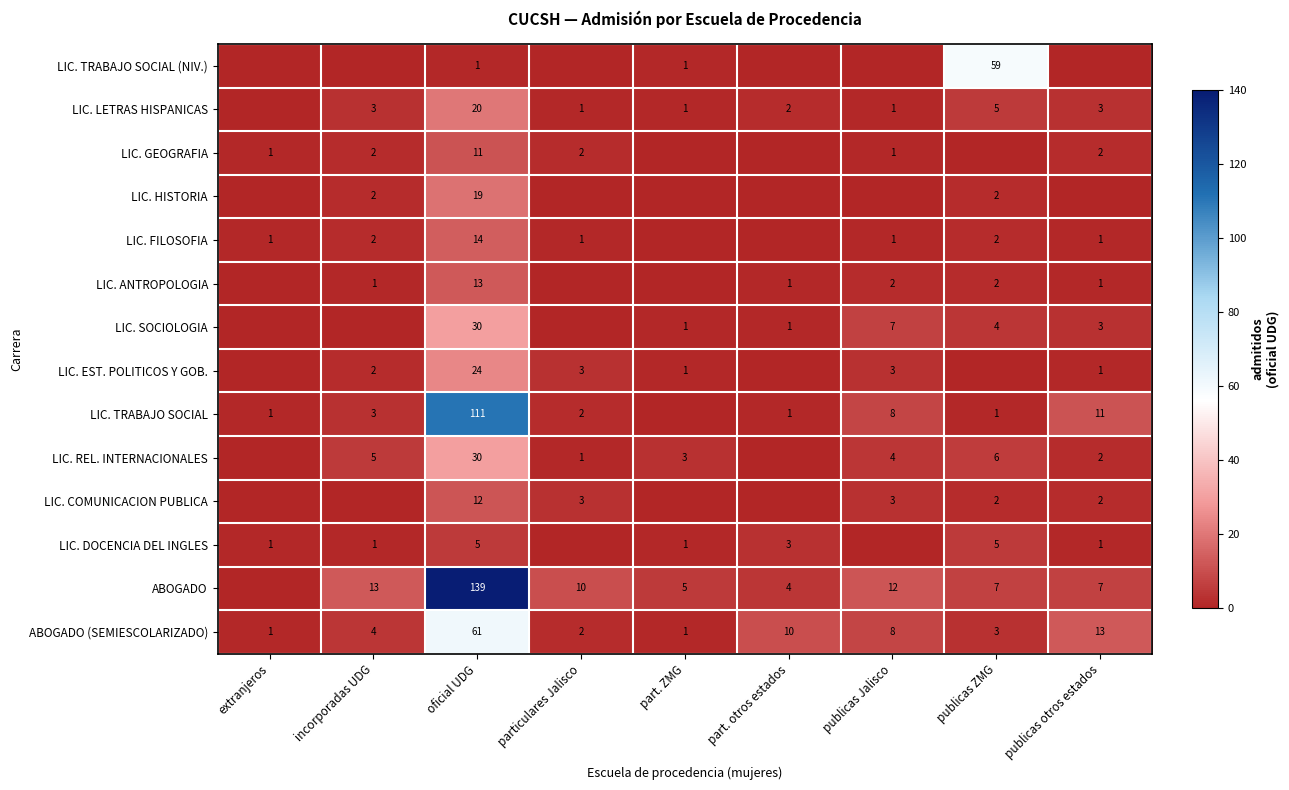

What is the sum of the LIC. DOCENCIA DEL INGLES values at publicas otros estados and oficial UDG?

6